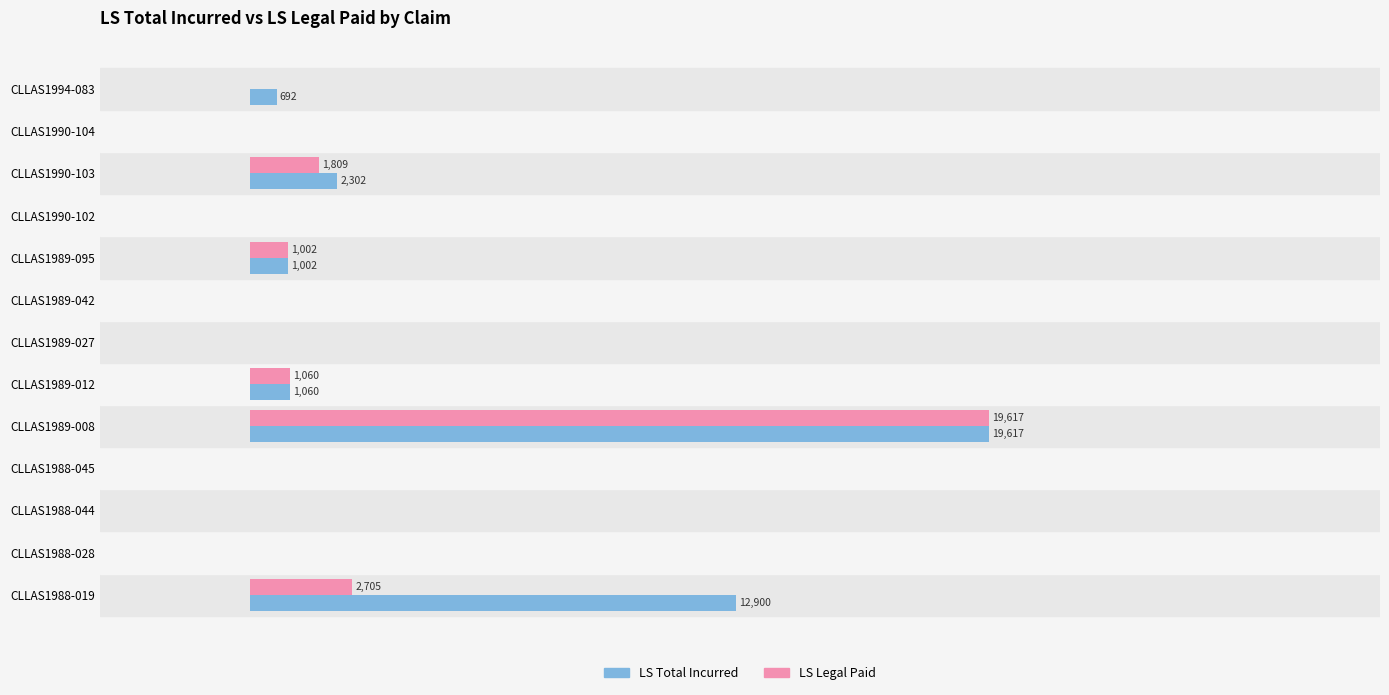

Which series has the widest spread of values?

LS Total Incurred